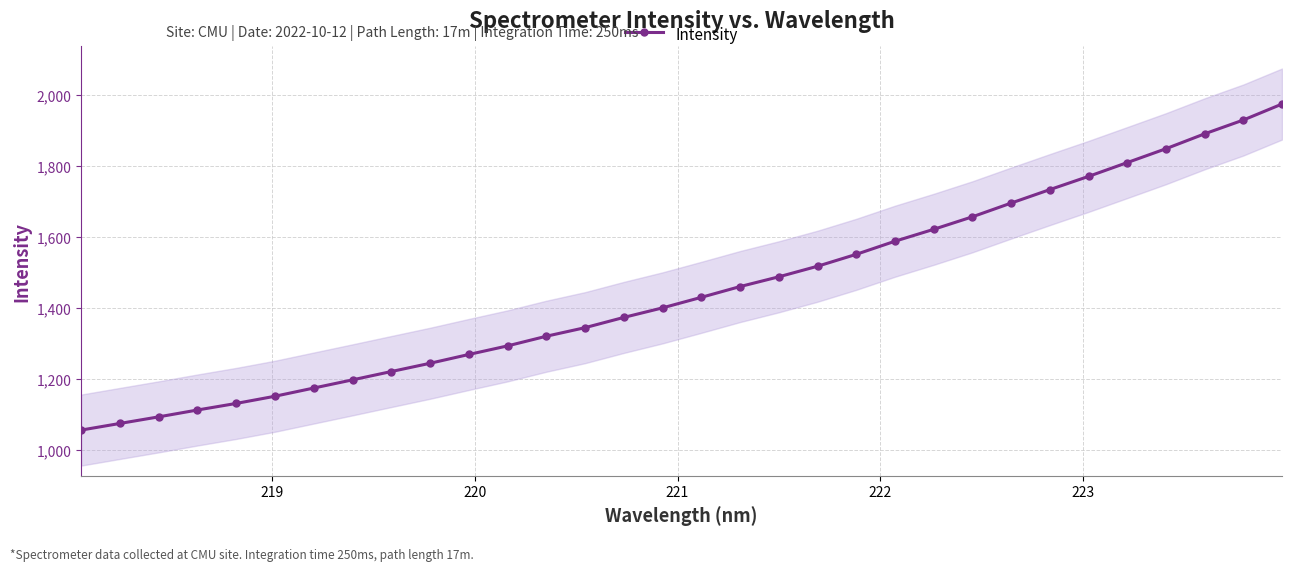

What is the maximum value for Intensity?

1973.3